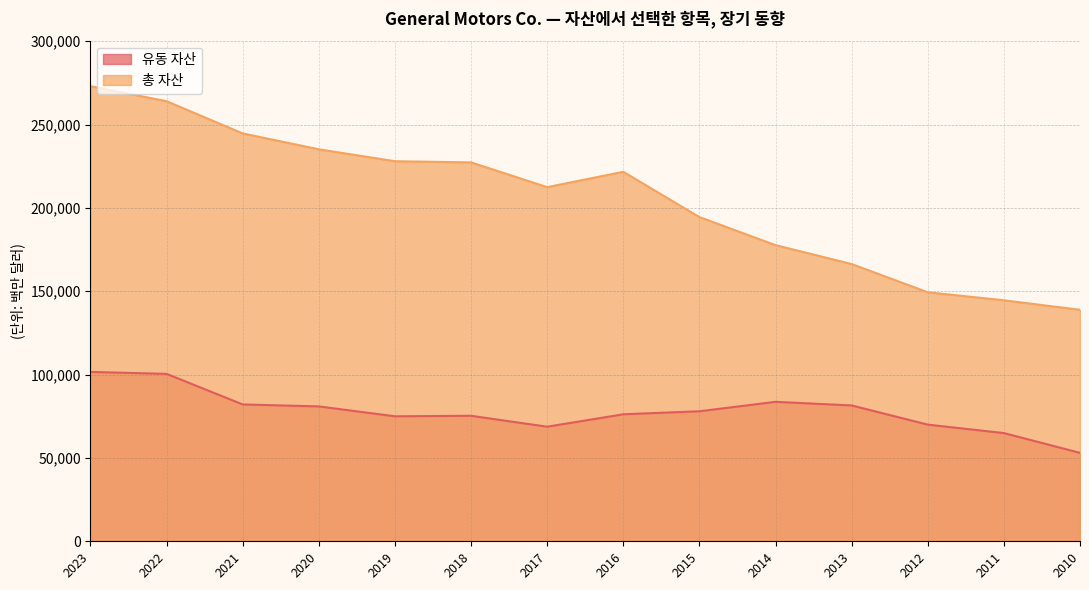

Which has a higher value, 2017 or 2023?

2023